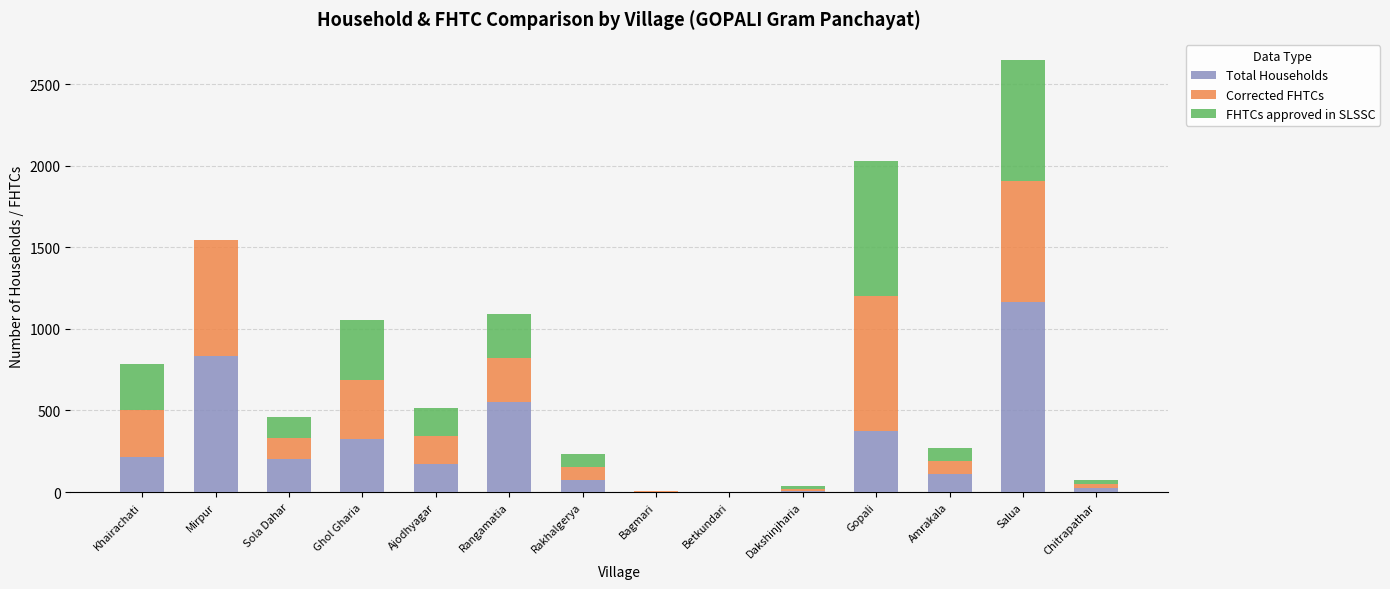

The Total Households series shows 171 at Ajodhyagar. True or false?

True